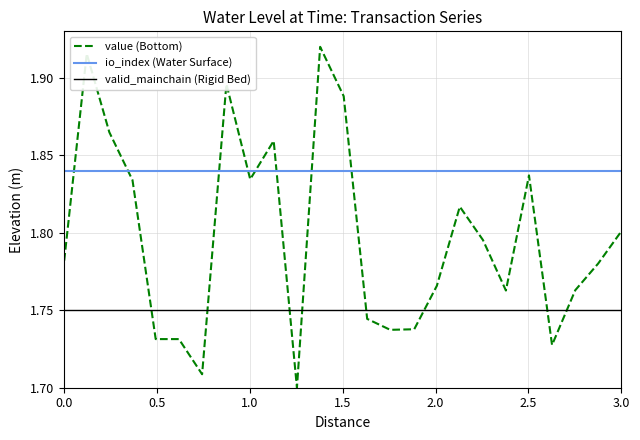

Which series has the widest spread of values?

value (Bottom)